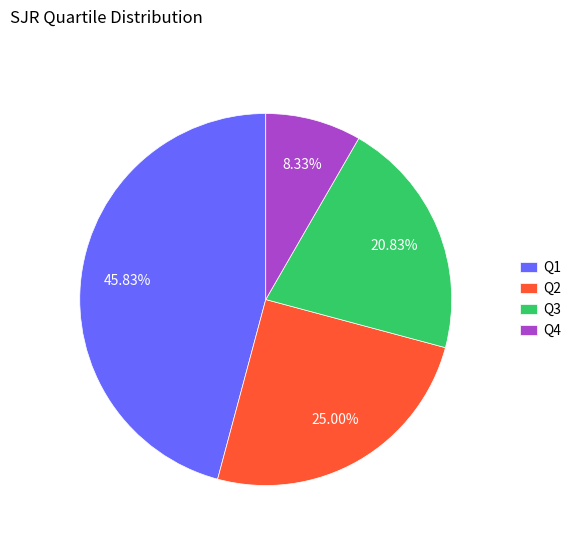

Rank the categories by value from highest to lowest.

Q1, Q2, Q3, Q4